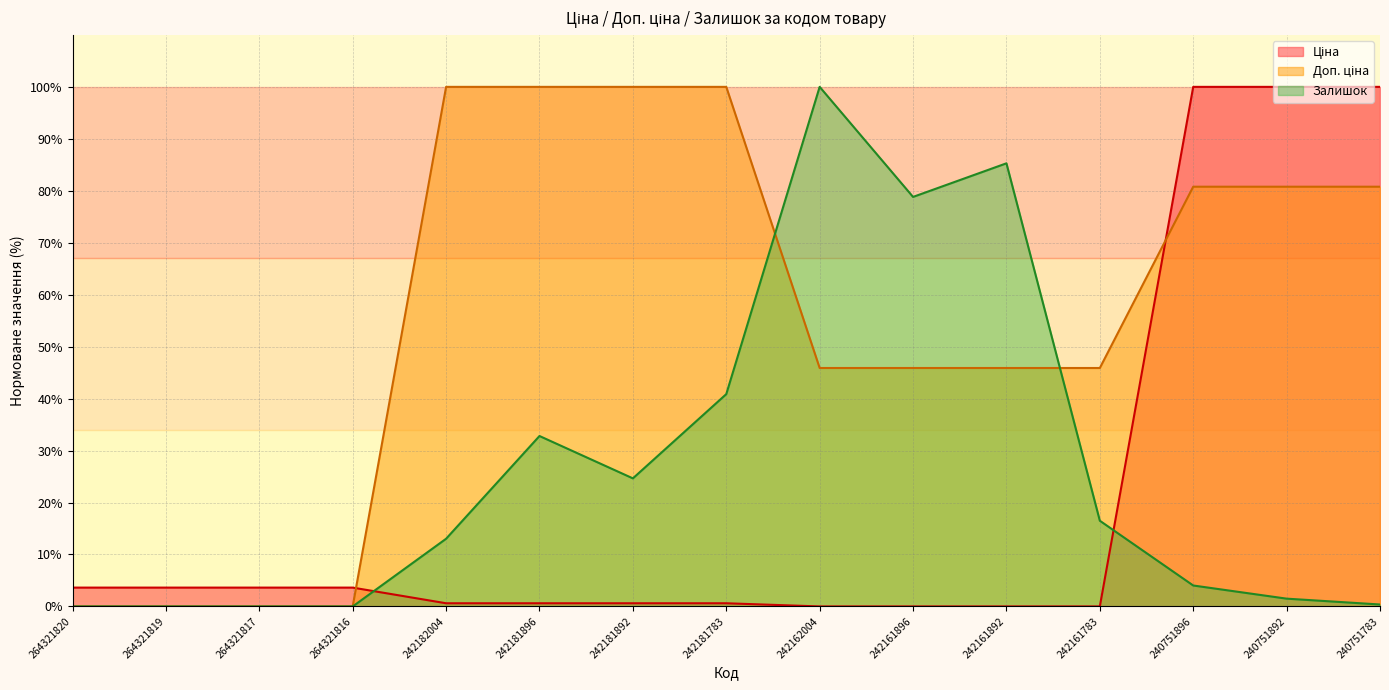

Does the chart display data point markers on the line(s)?

No